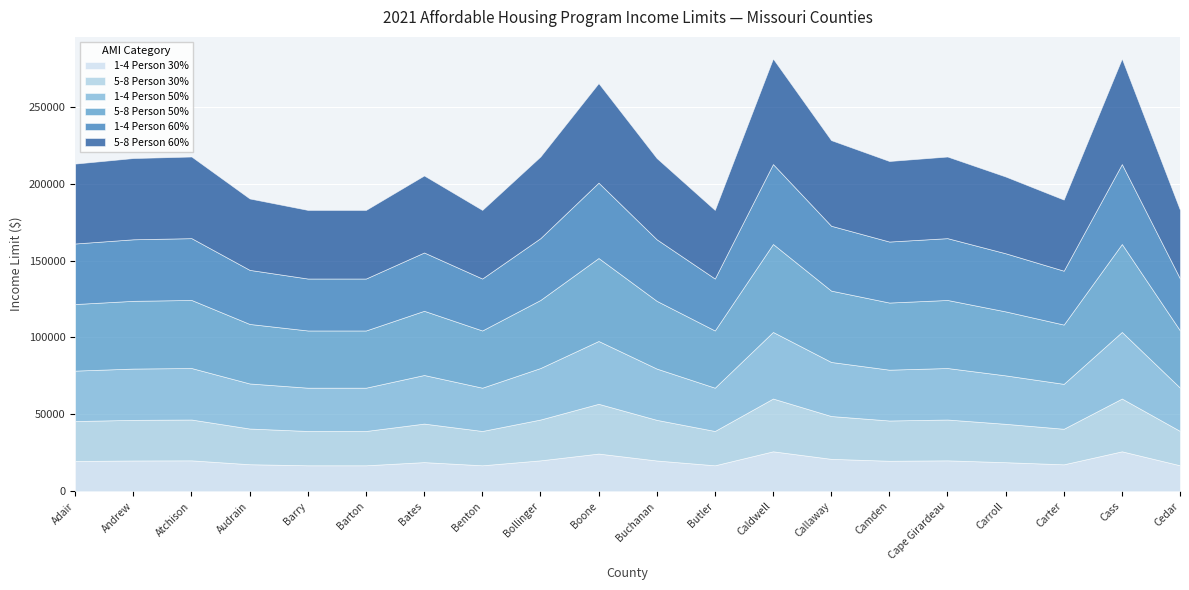

True or false: 1-4 Person 50% and 5-8 Person 30% cross at least once.

False